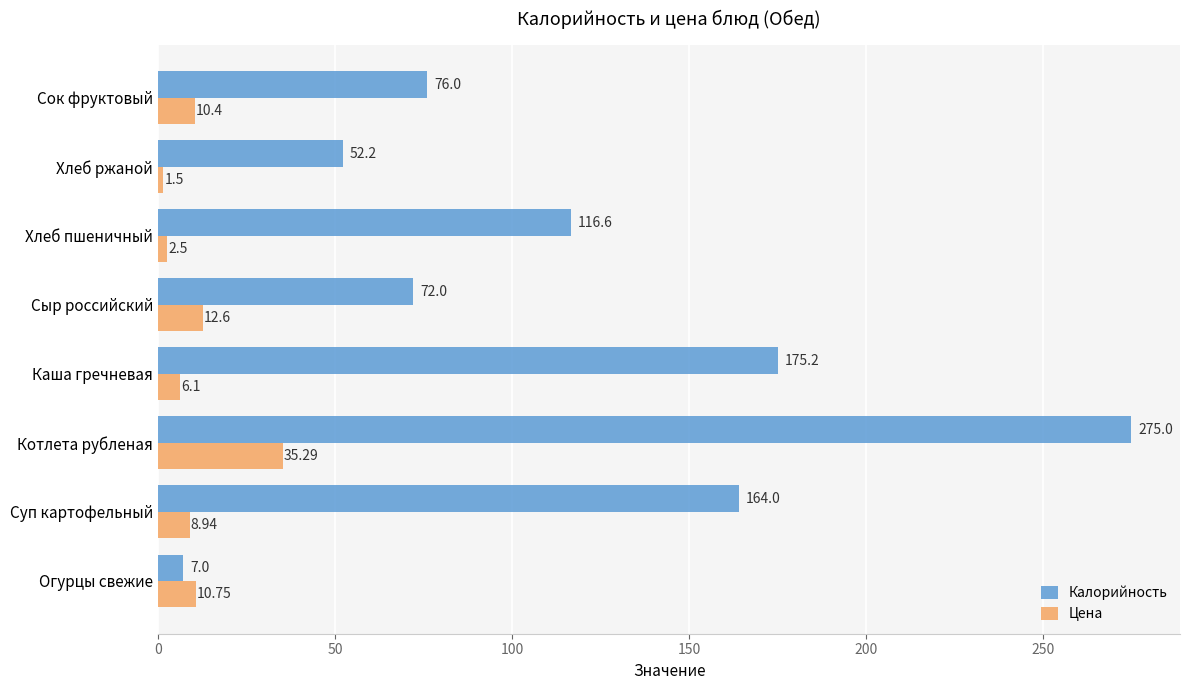

List the series in order of their overall mean, lowest first.

Цена, Калорийность